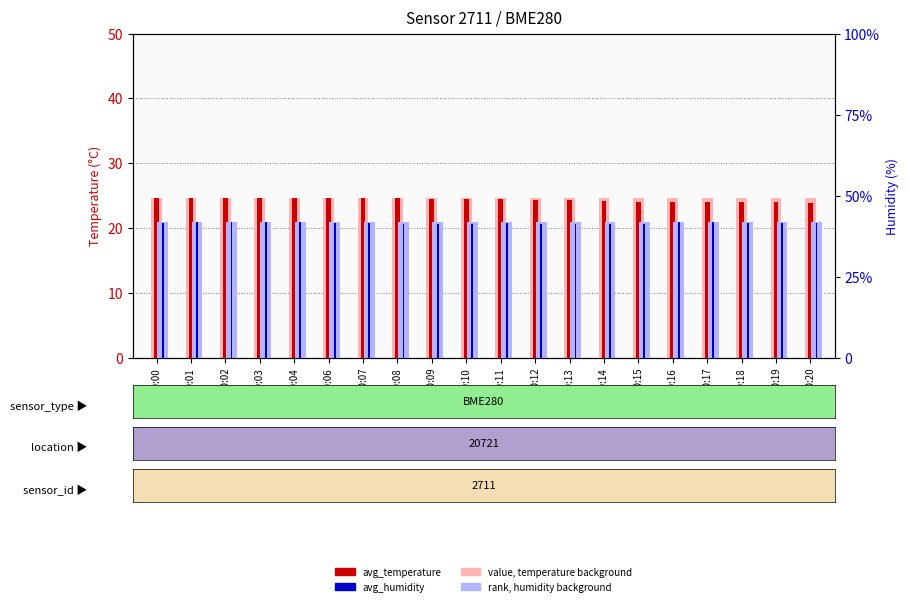

What is the value of the avg_humidity bar at the 8th from the left?

41.2